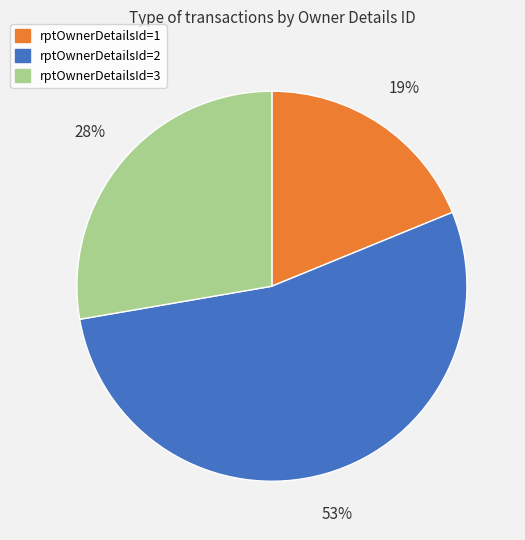

Rank the categories by value from lowest to highest.

rptOwnerDetailsId=1, rptOwnerDetailsId=3, rptOwnerDetailsId=2